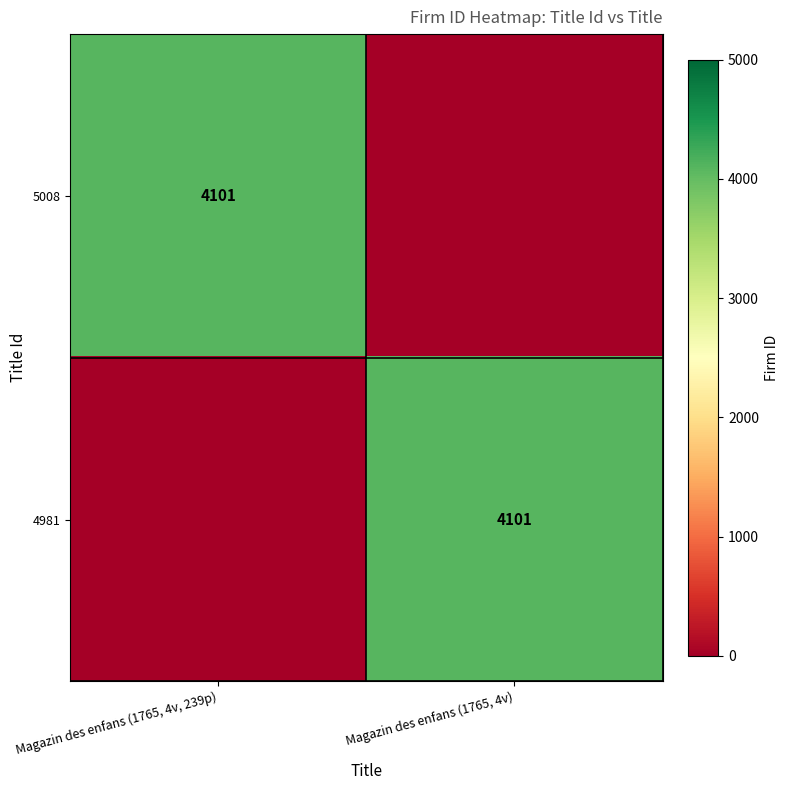

What is the maximum value shown in the chart?

4101